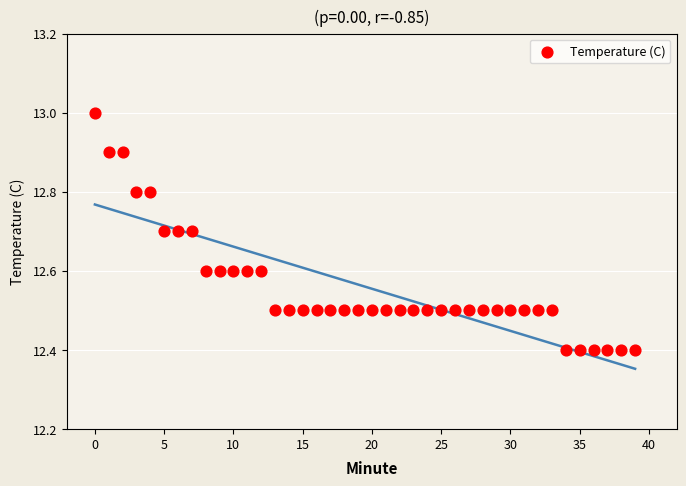

What is the range of Y values (max minus min)?

0.6